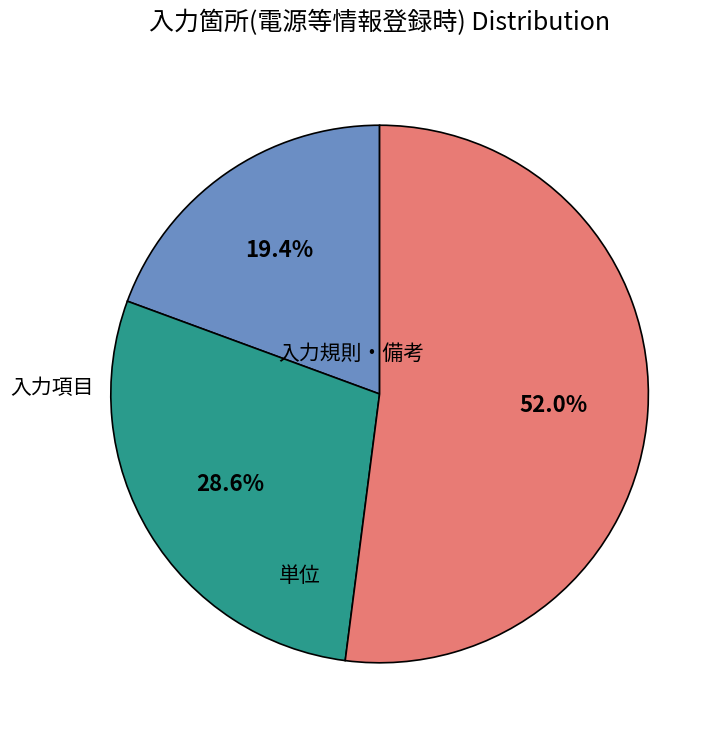

To the nearest percent, what percentage of the pie is 入力規則・備考?

19%